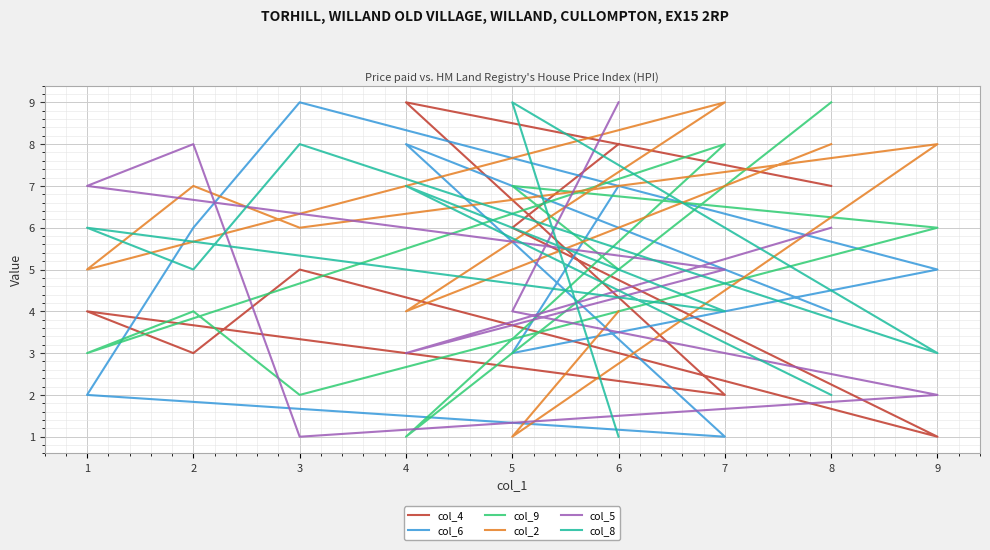

What is the spread (max minus min) of values at 8?

7